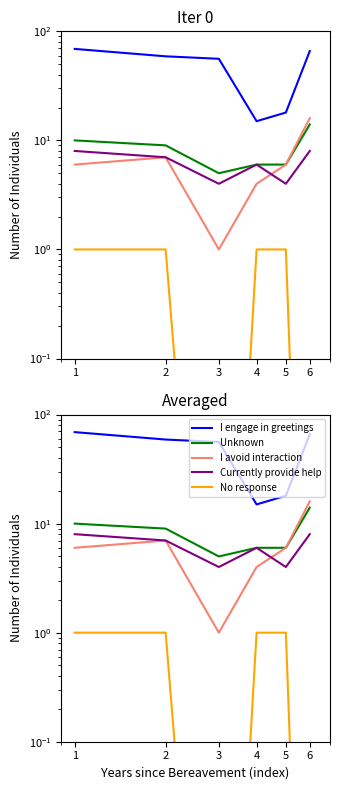

Which series has the widest spread of values?

I engage in greetings and casual conver